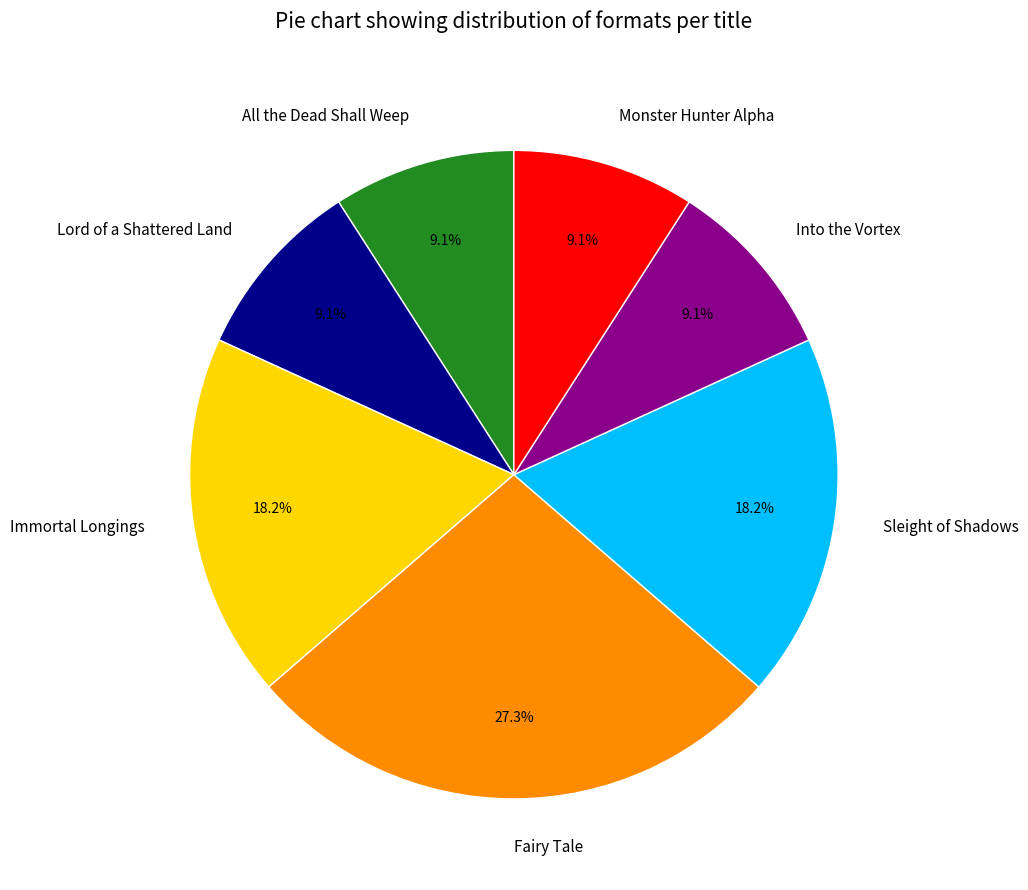

What percentage is NOT represented by Into the Vortex?

90.9%